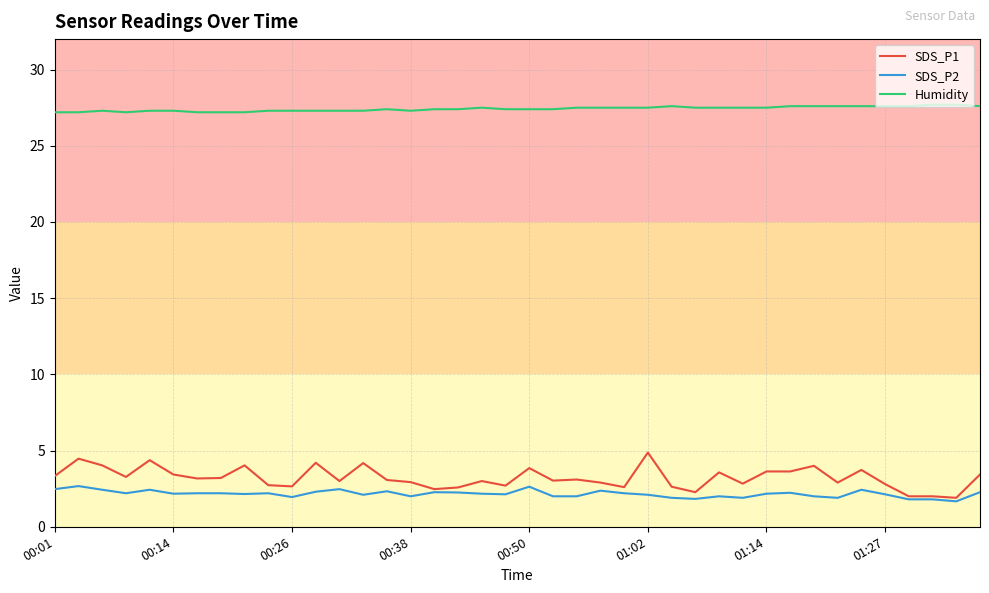

Rank the series by their maximum value, from highest to lowest.

Humidity, SDS_P1, SDS_P2